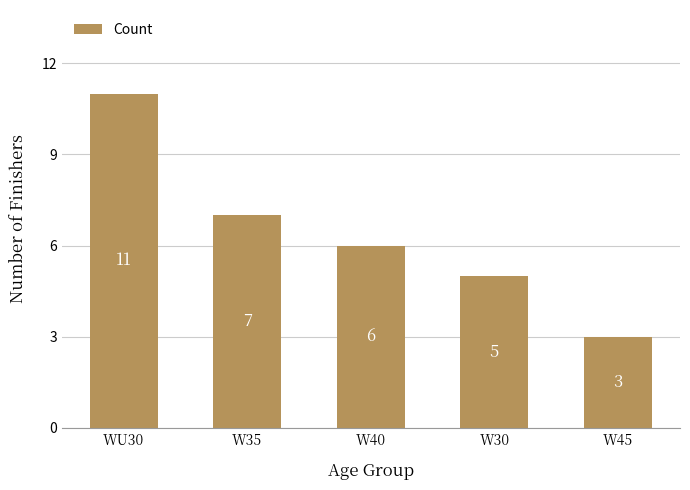

What is the greatest value displayed?

11